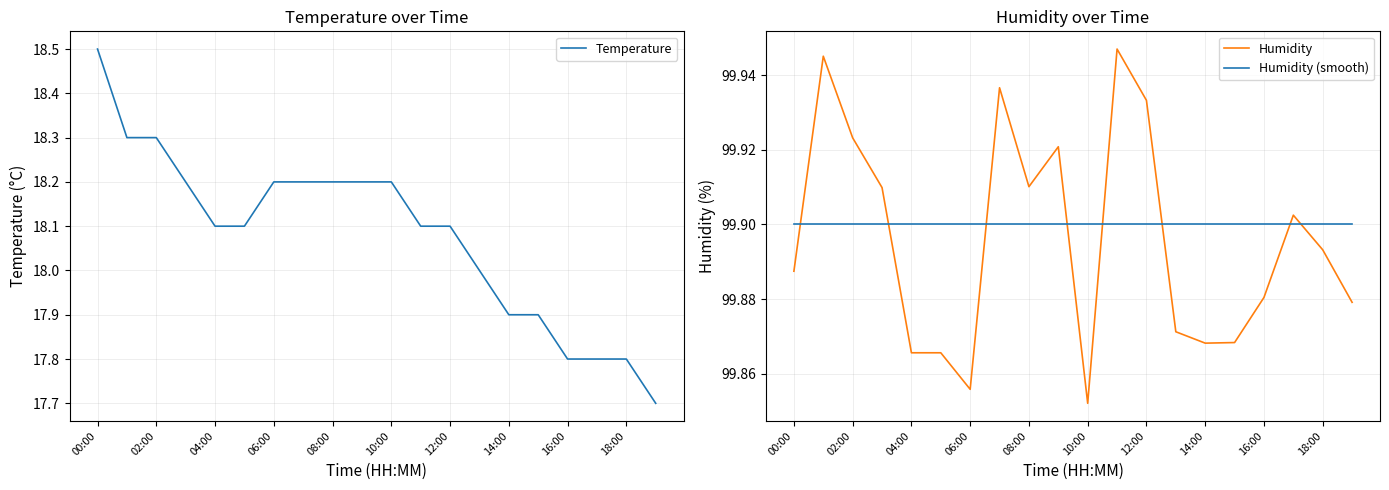

Is it true that Temperature equals 5.2 at 19?

False